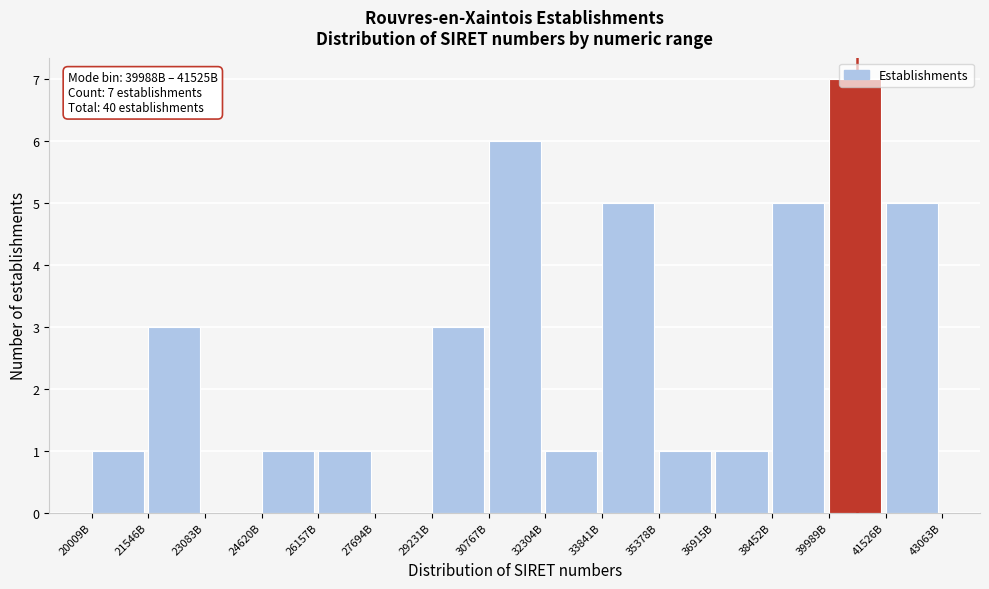

What is the change in value from 20009B to 33841B?

+4